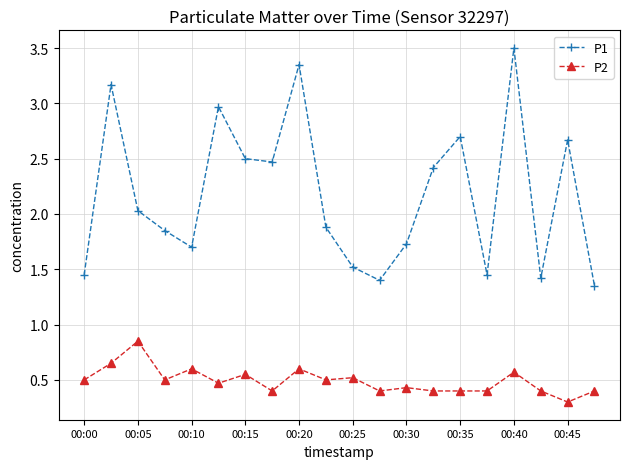

What is the average value of the P2 series?

0.5